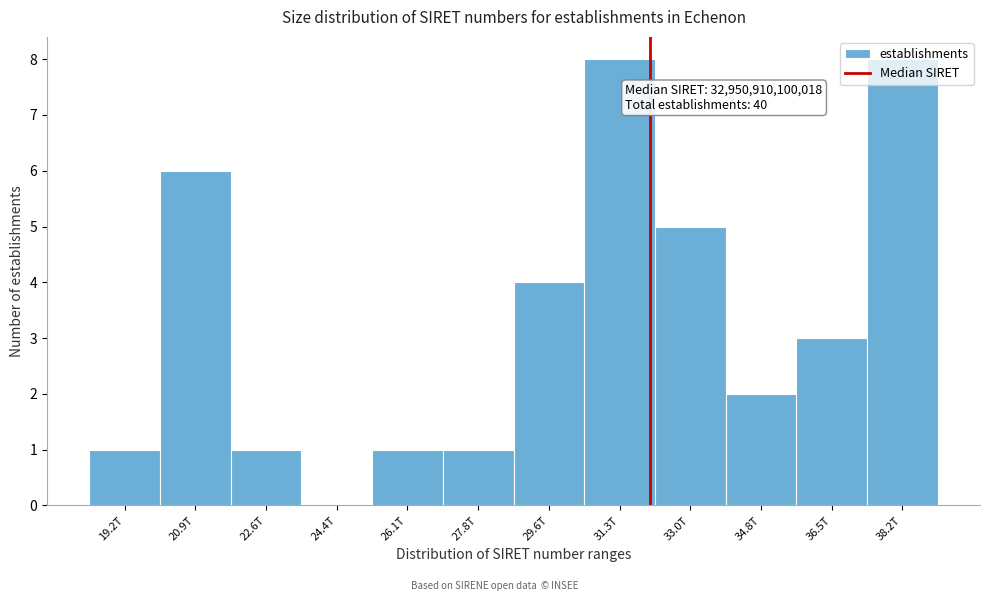

Between 26.1T and 24.4T, which is larger?

26.1T